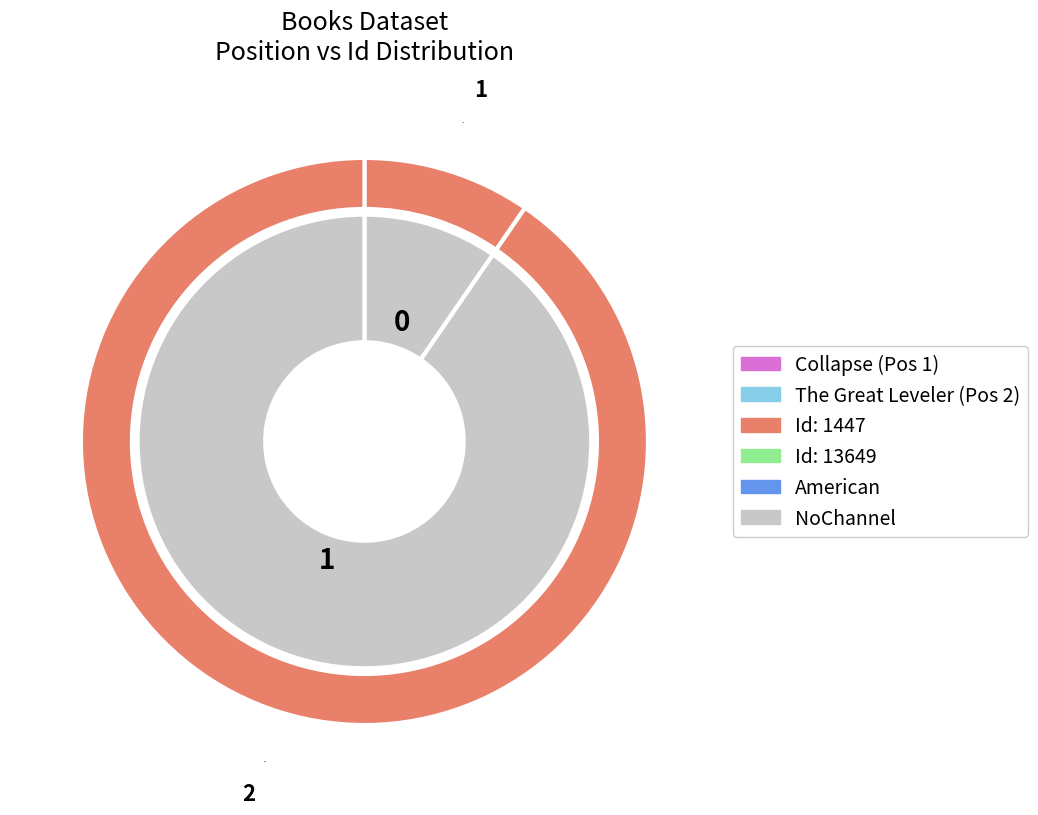

What percentage is NOT represented by 1?

90.4%